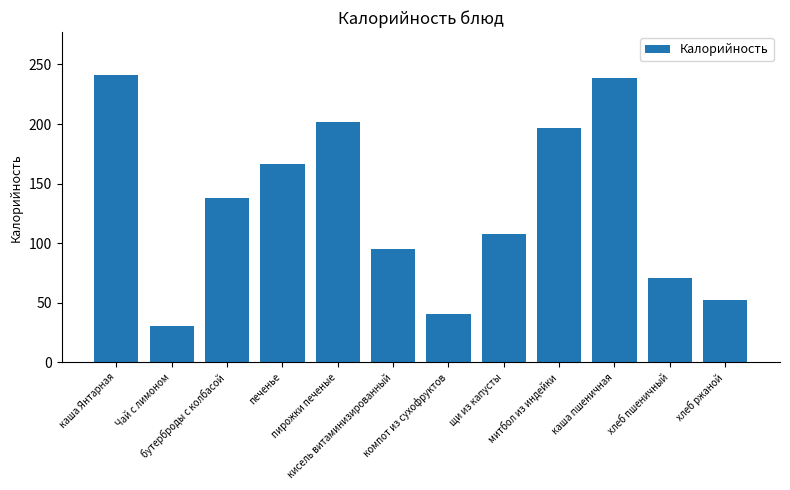

What is the label of the 6th bar from the right?

компот из сухофруктов